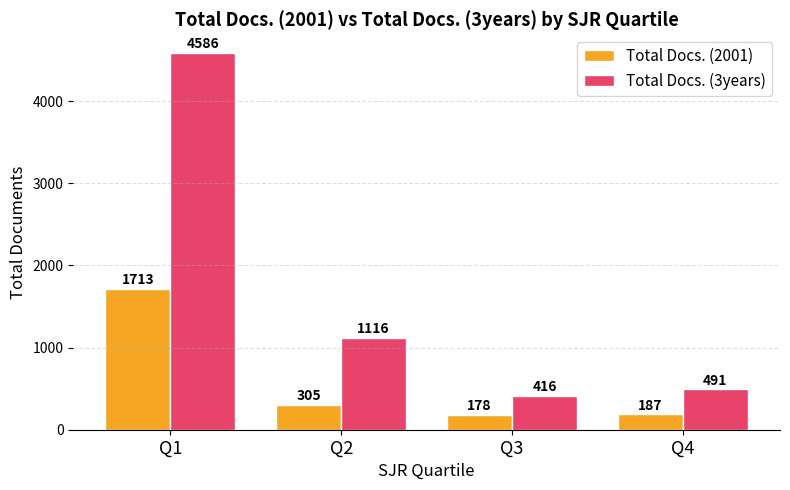

Does the chart contain any negative values?

No